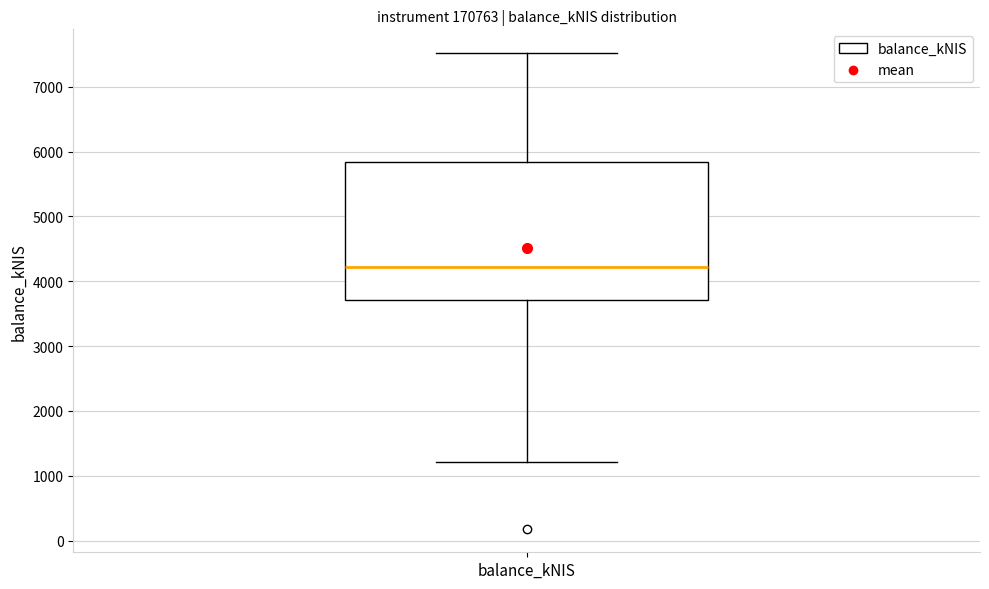

Where is the upper edge of the box for balance_kNIS on the y-axis? The values are not printed on the chart, so give them approximately, as read against the axis.

5800